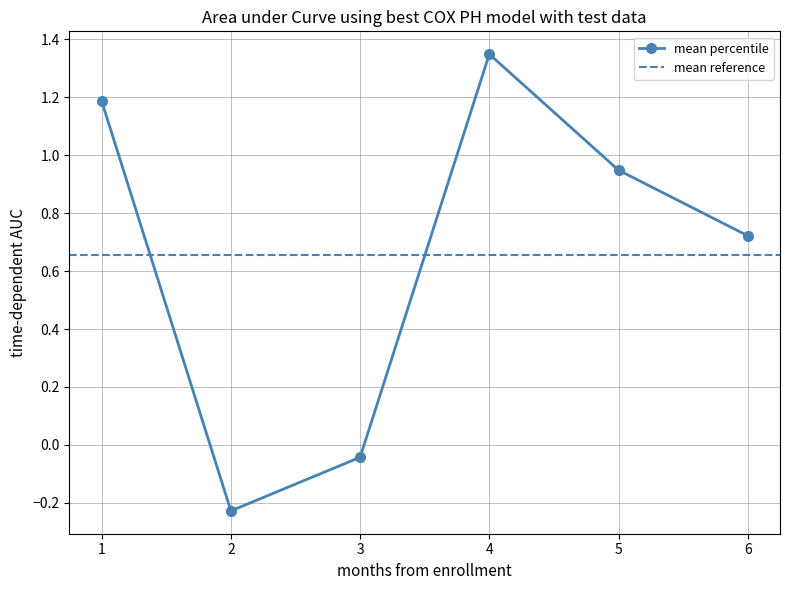

Read the pct25 value at Apr.

1.3